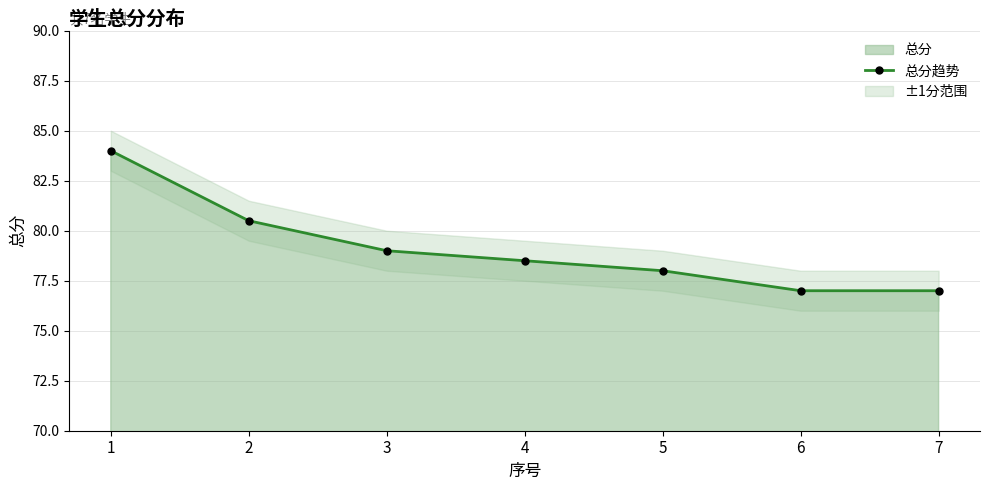

The value at 1 is 36.2. True or false?

False